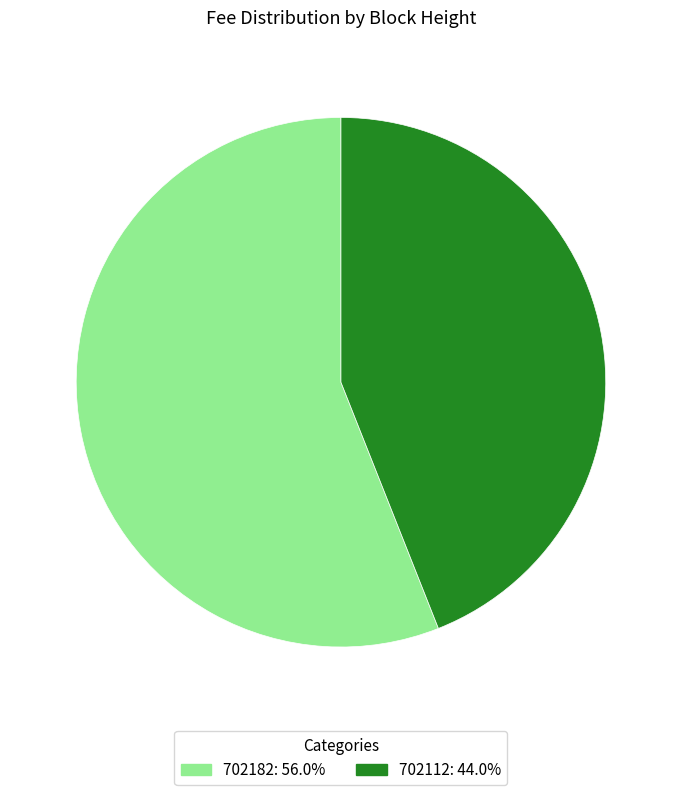

Does any single category account for the majority?

Yes